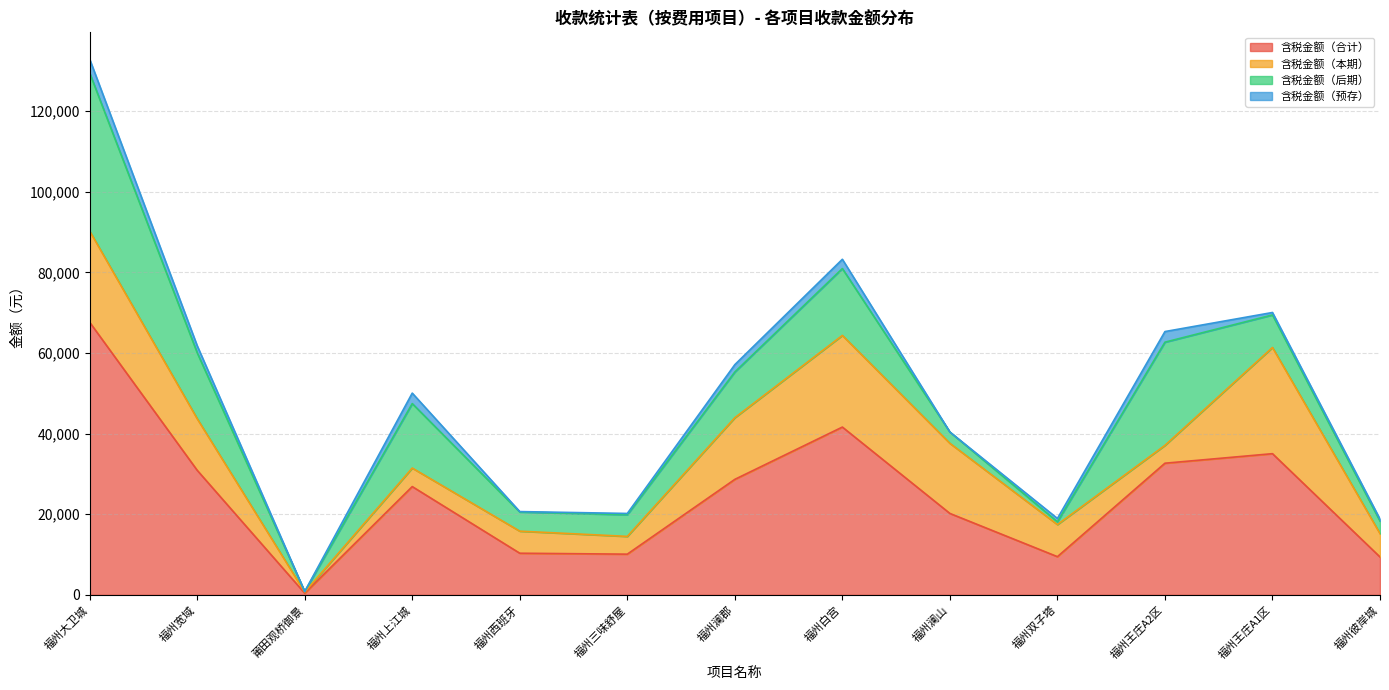

Reading left to right, transcribe all the data shown in this chart.

含税金额（合计）: 67632.7	30904.2	413.2	26861.5	10329.3	10097.1	28652.2	41624.5	20198.4	9476.0	32659.4	35025.2	9398.6
含税金额（本期）: 22629.3	12804.3	275.5	4598.1	5474.2	4405.0	15299.8	22740.0	17393.5	7964.7	4429.4	26340.2	5797.3
含税金额（后期）: 39207.1	16359.7	137.7	15992.8	4755.1	5372.4	11338.3	16585.0	2804.9	676.9	25599.5	8077.9	3121.3
含税金额（预存）: 3435.9	1740.3	0.0	2600.0	100.0	319.7	1822.2	2299.6	0.0	834.5	2630.5	607.1	480.0